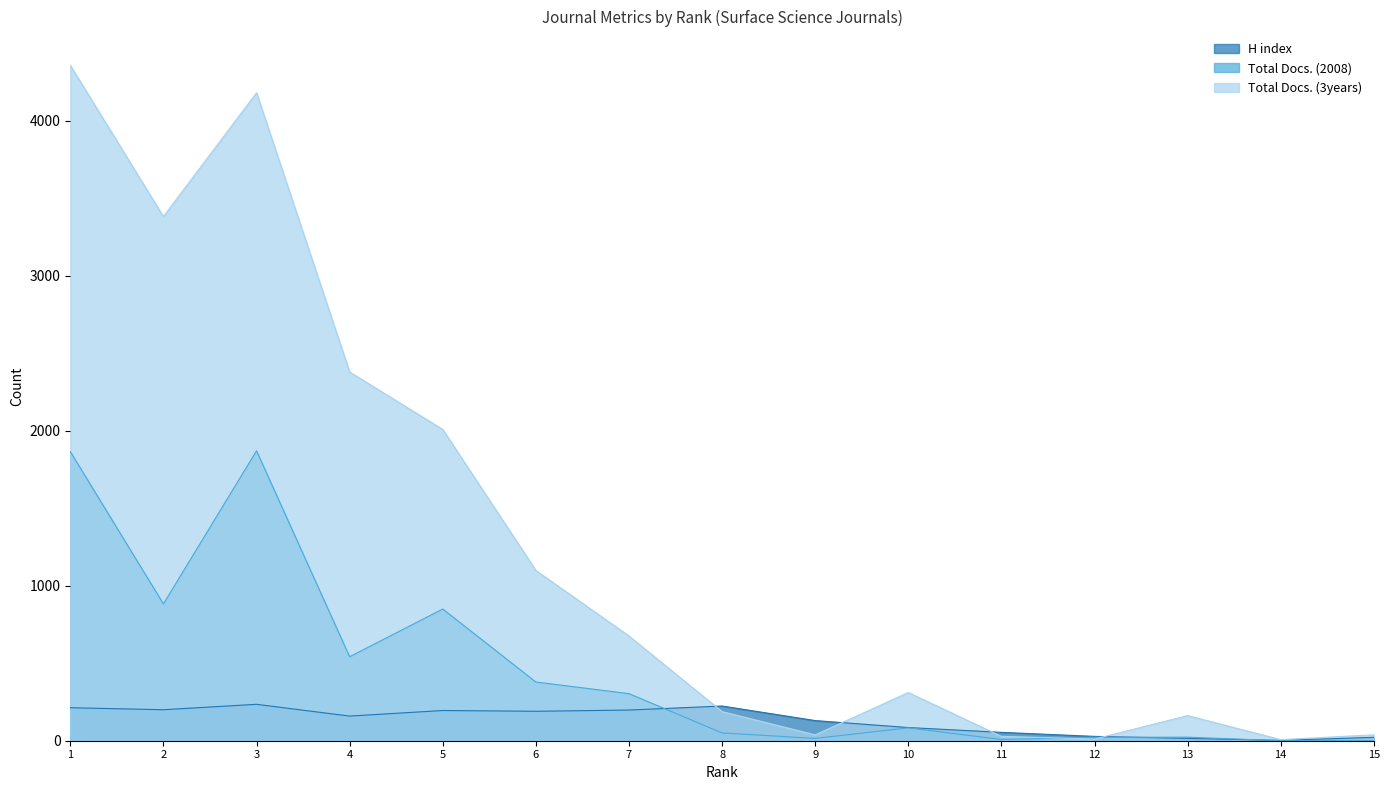

List the series in order of their overall mean, lowest first.

H index, Total Docs. (2008), Total Docs. (3years)